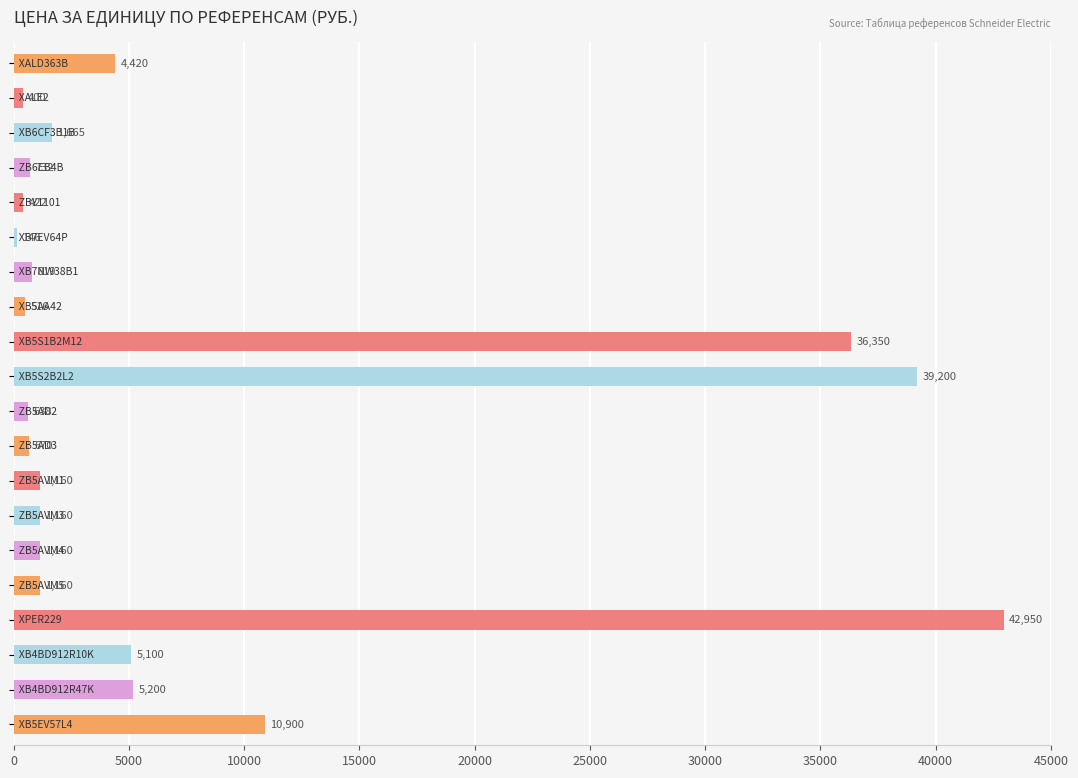

What is the value of the 5th bar from the top?

422.0